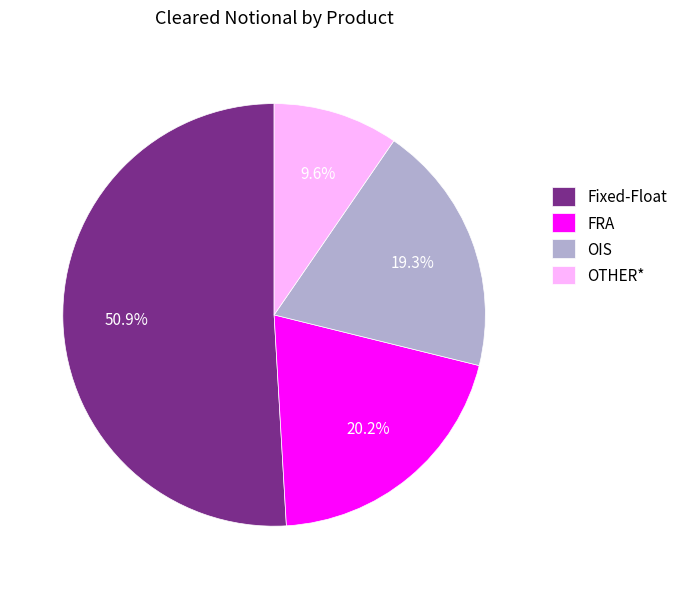

What percentage do OIS and FRA together represent?

39.5%